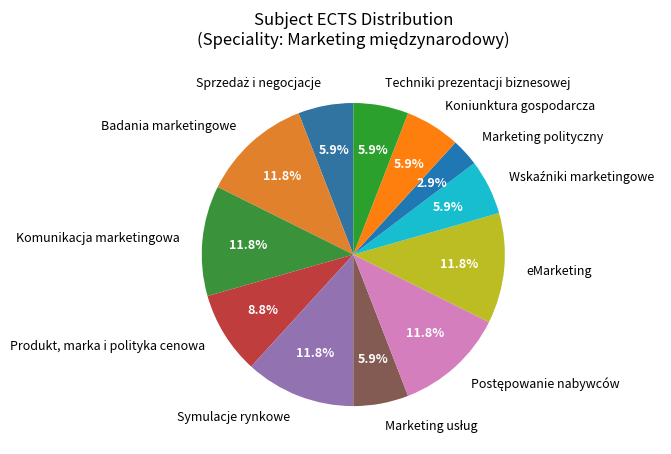

Count the number of slices in the pie.

12